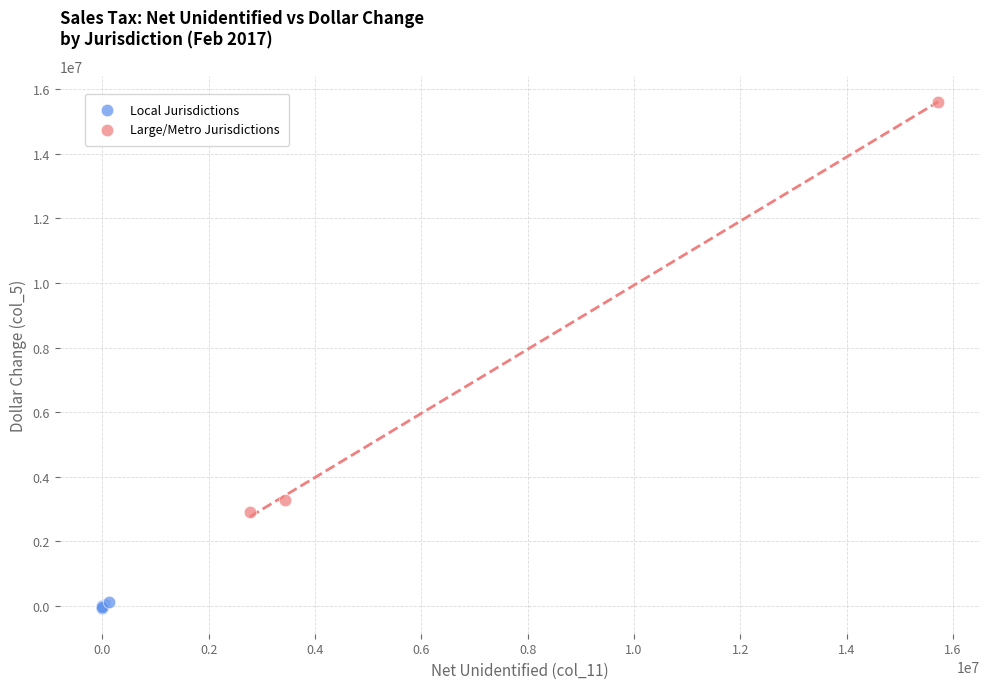

Which series has the largest Y range (max minus min)?

Large/Metro Jurisdictions